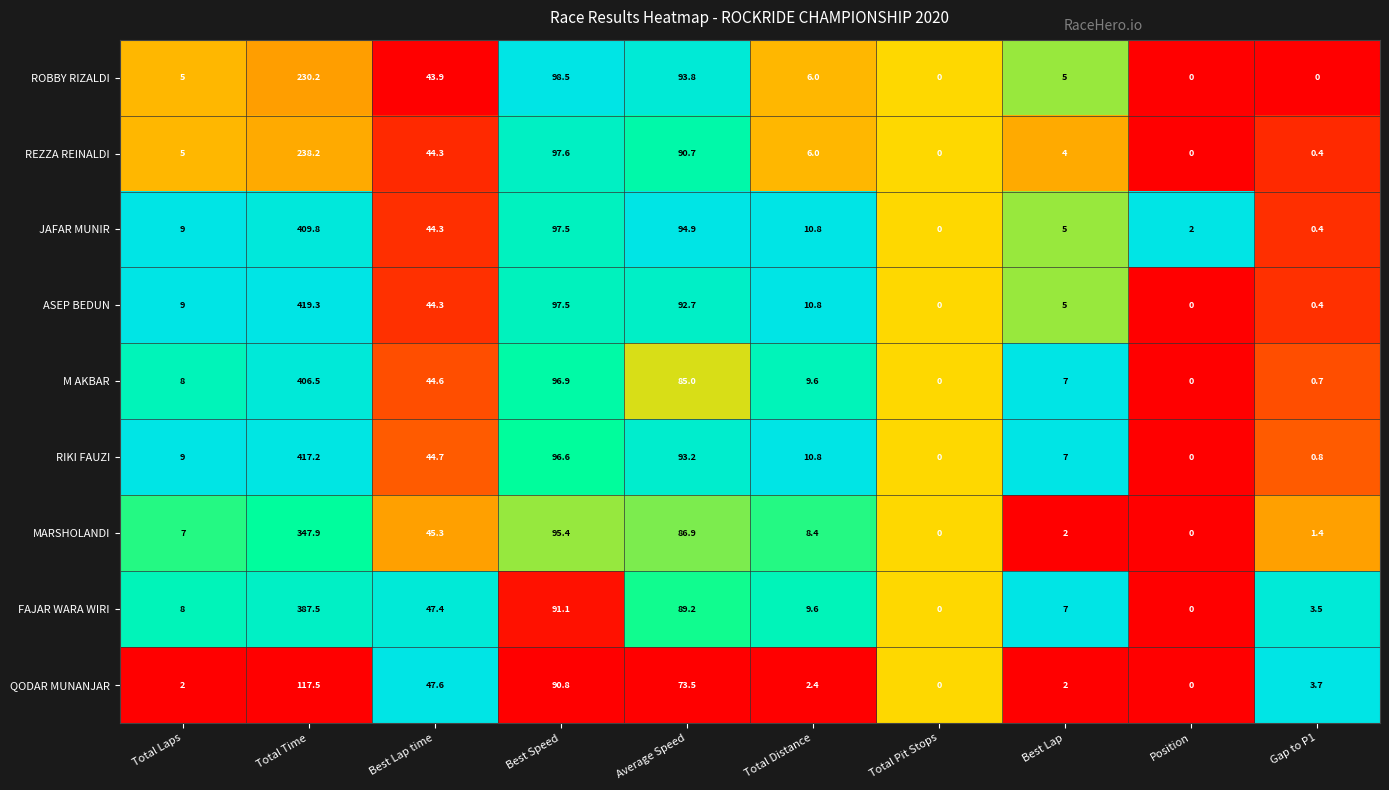

List the series in order of their peak value, lowest first.

QODAR MUNANJAR, ROBBY RIZALDI, REZZA REINALDI, MARSHOLANDI, FAJAR WARA WIRI, M AKBAR, JAFAR MUNIR, RIKI FAUZI, ASEP BEDUN